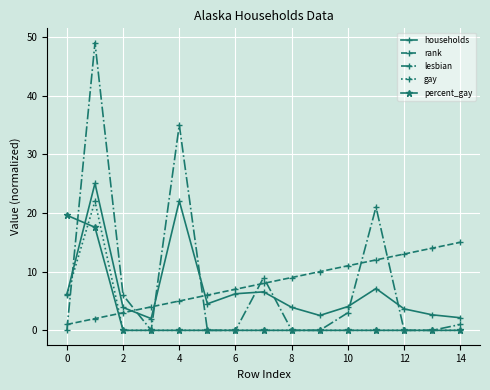

At how many categories does at least one series exceed 17?

4